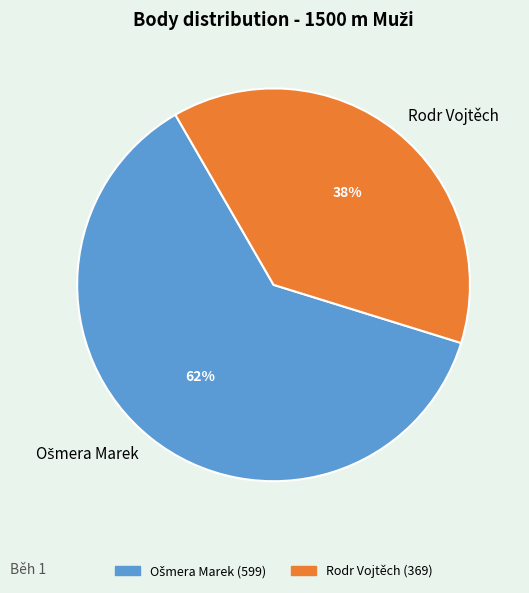

Which slice is the smallest?

Rodr Vojtěch